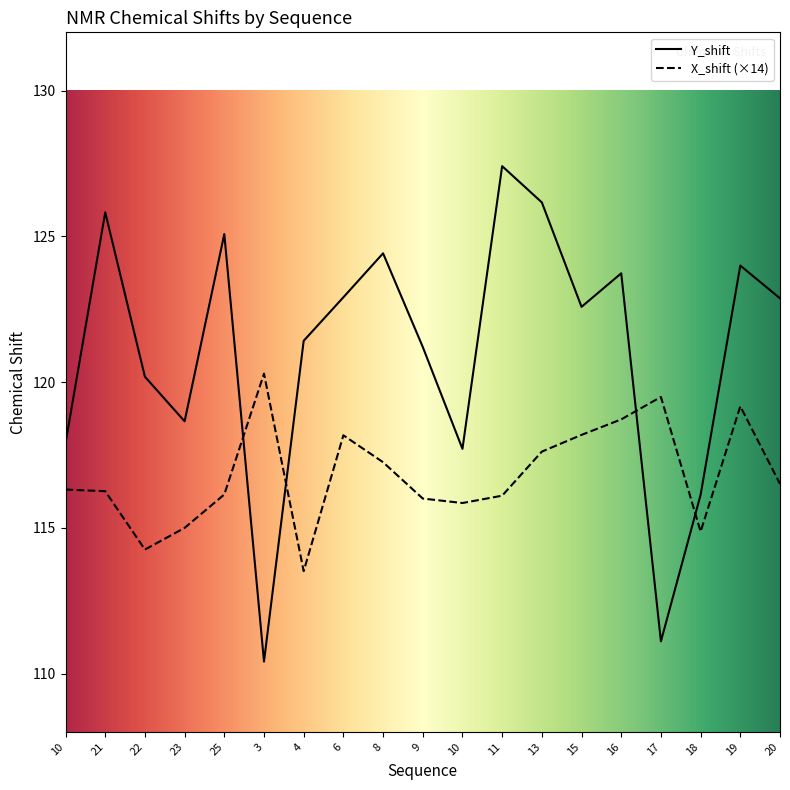

How many intersections are there between X_shift and Y_shift?

4